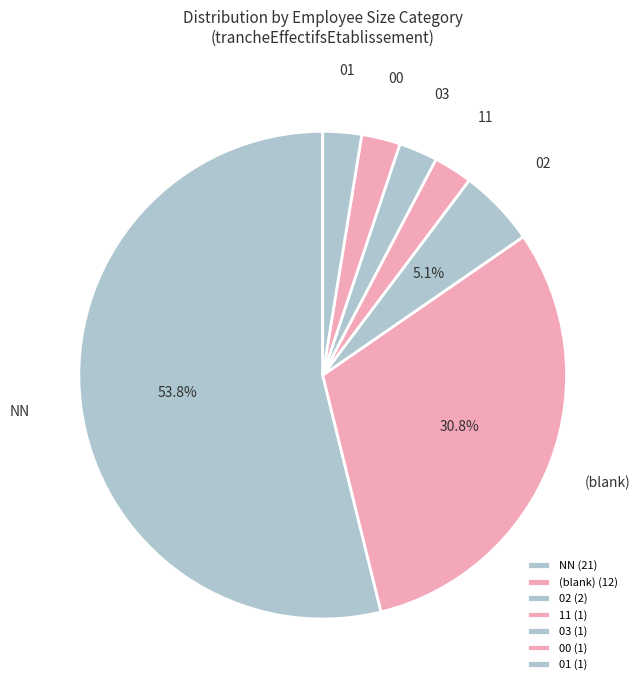

Does any single category account for the majority?

Yes